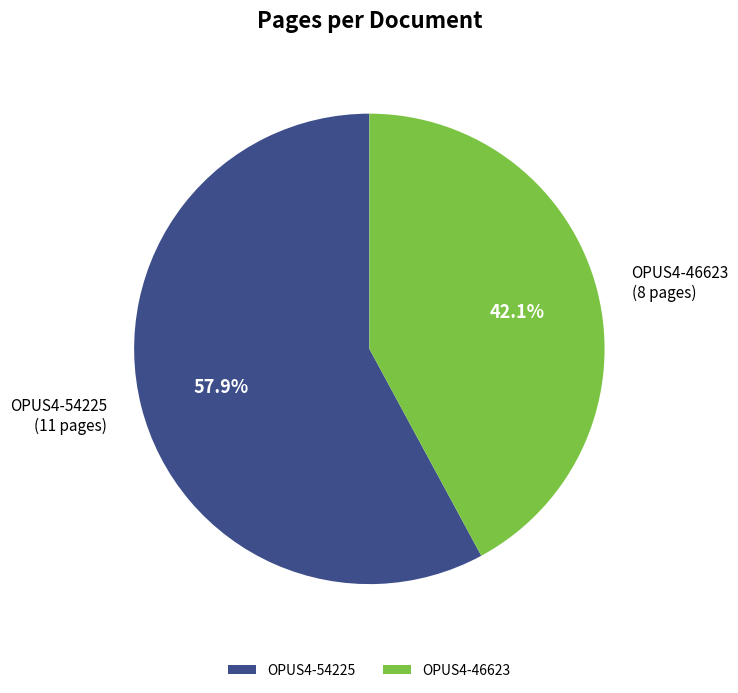

Approximately how many times larger is the value at OPUS4-54225 compared to OPUS4-46623?

1.4